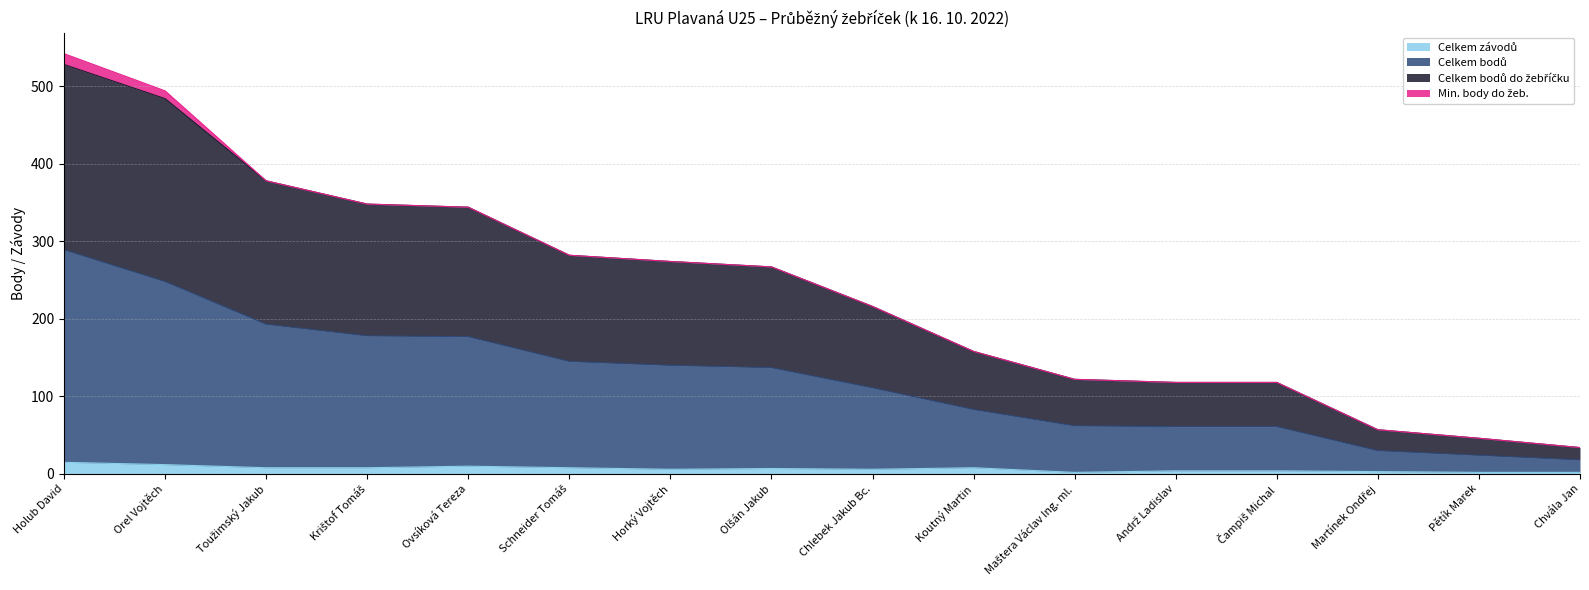

What is the spread (max minus min) of values at Olšán Jakub?

260